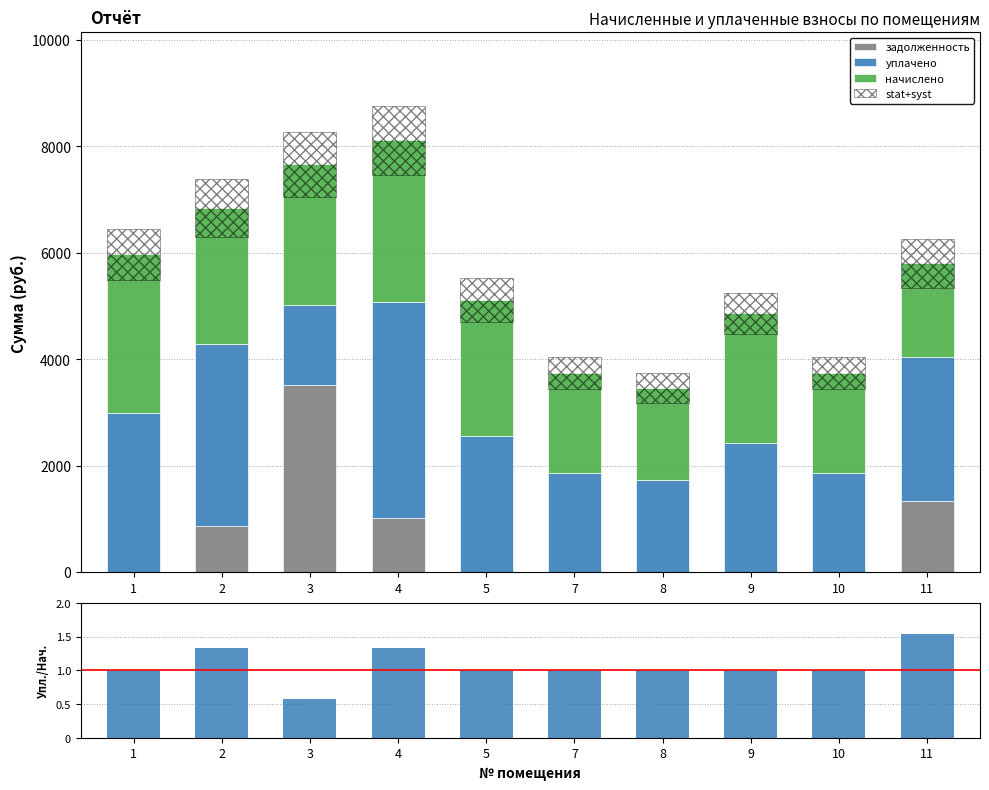

List the labels in order of задолженность value, smallest first.

1, 5, 7, 8, 9, 10, 2, 4, 11, 3